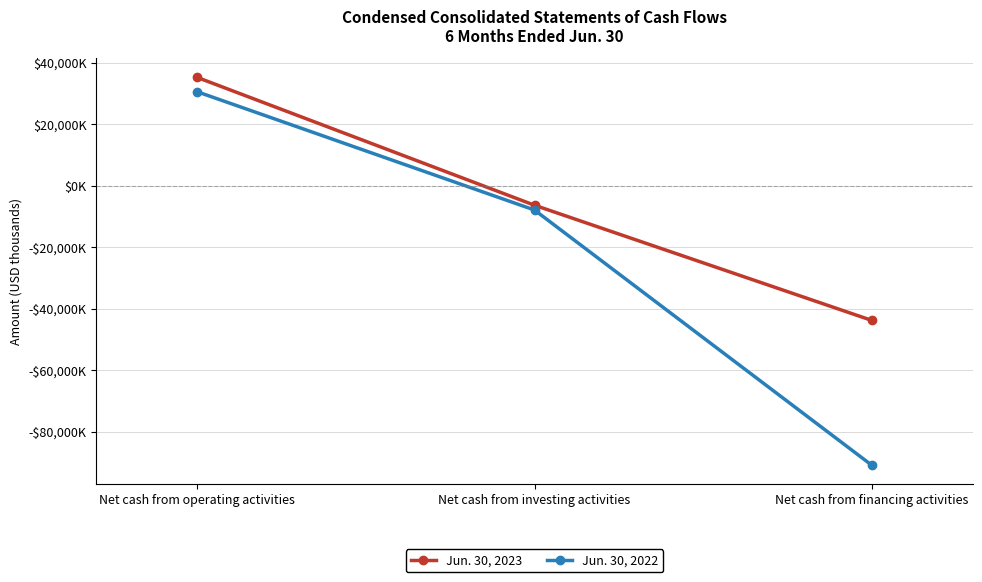

At how many categories does at least one series exceed 35124?

1